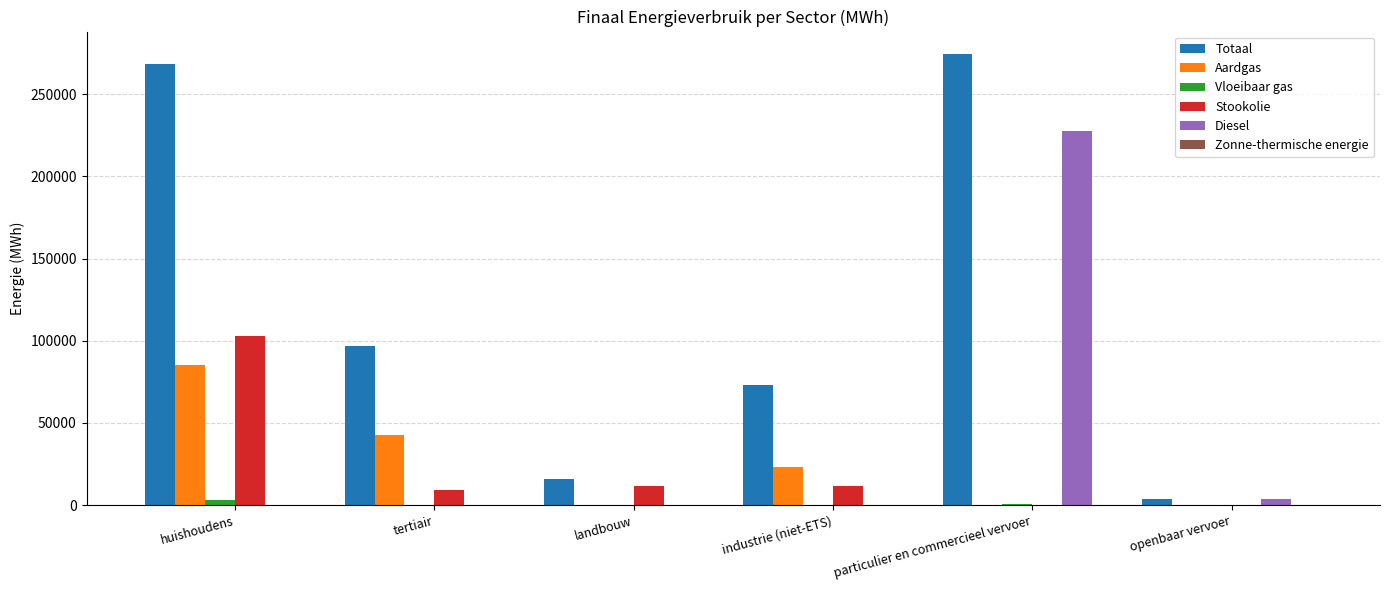

Which series changed the most between tertiair and openbaar vervoer?

Totaal